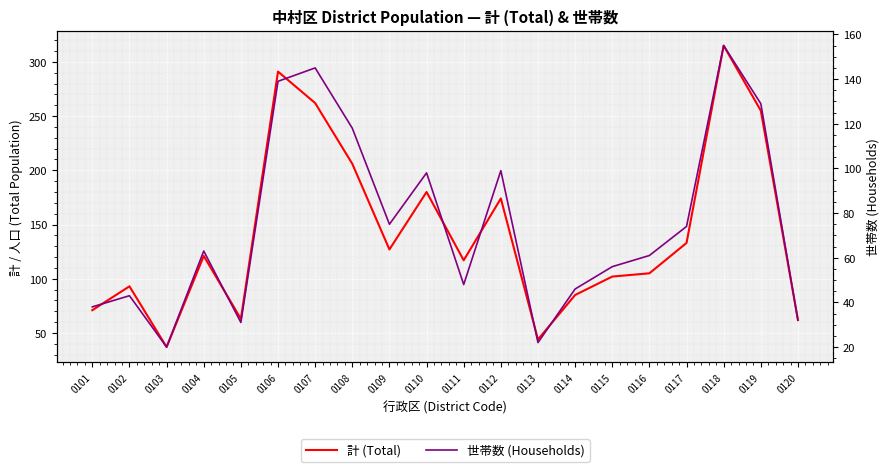

What is the smallest value displayed?

20